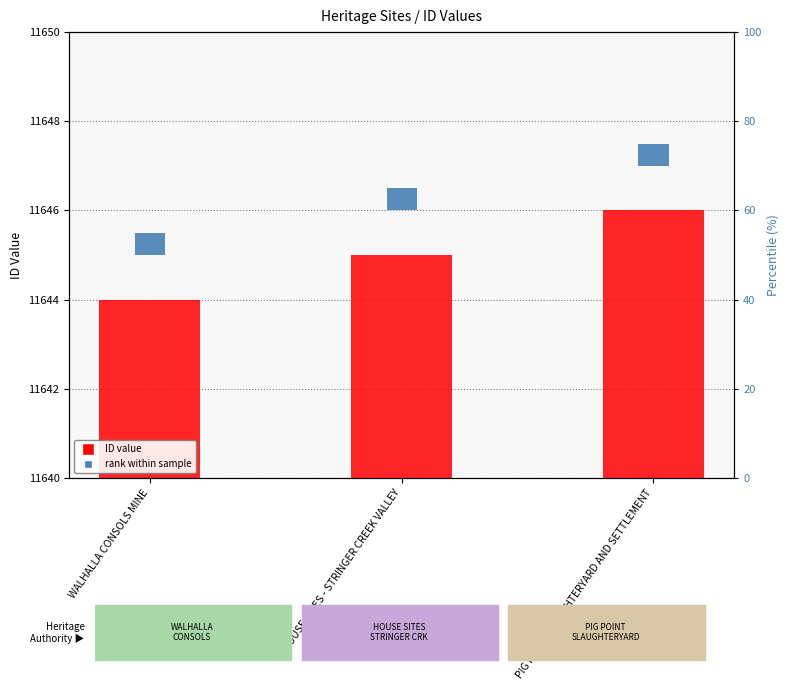

At which label does ID (transformed count) reach its peak?

PIG POINT SLAUGHTERYARD AND SETTLEMENT